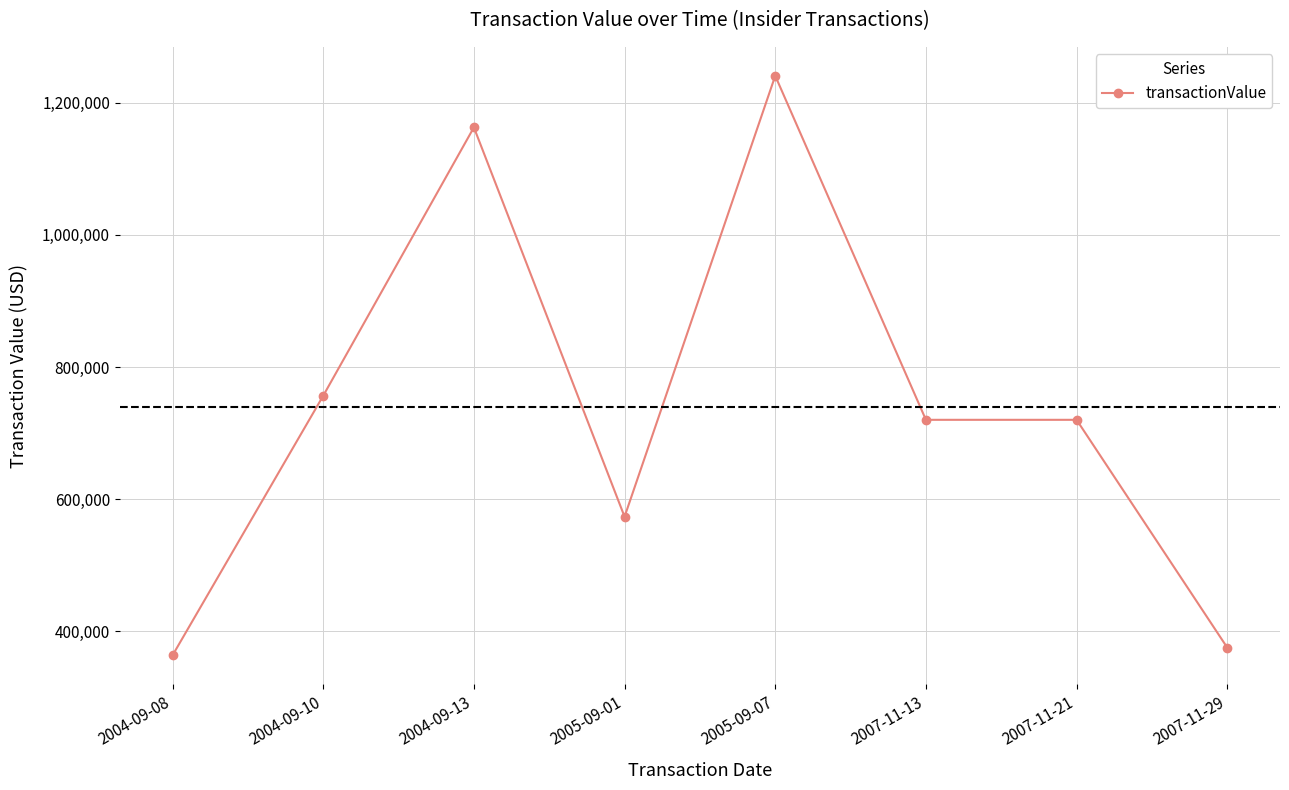

True or false: the data has more than 0 interior local peaks.

True